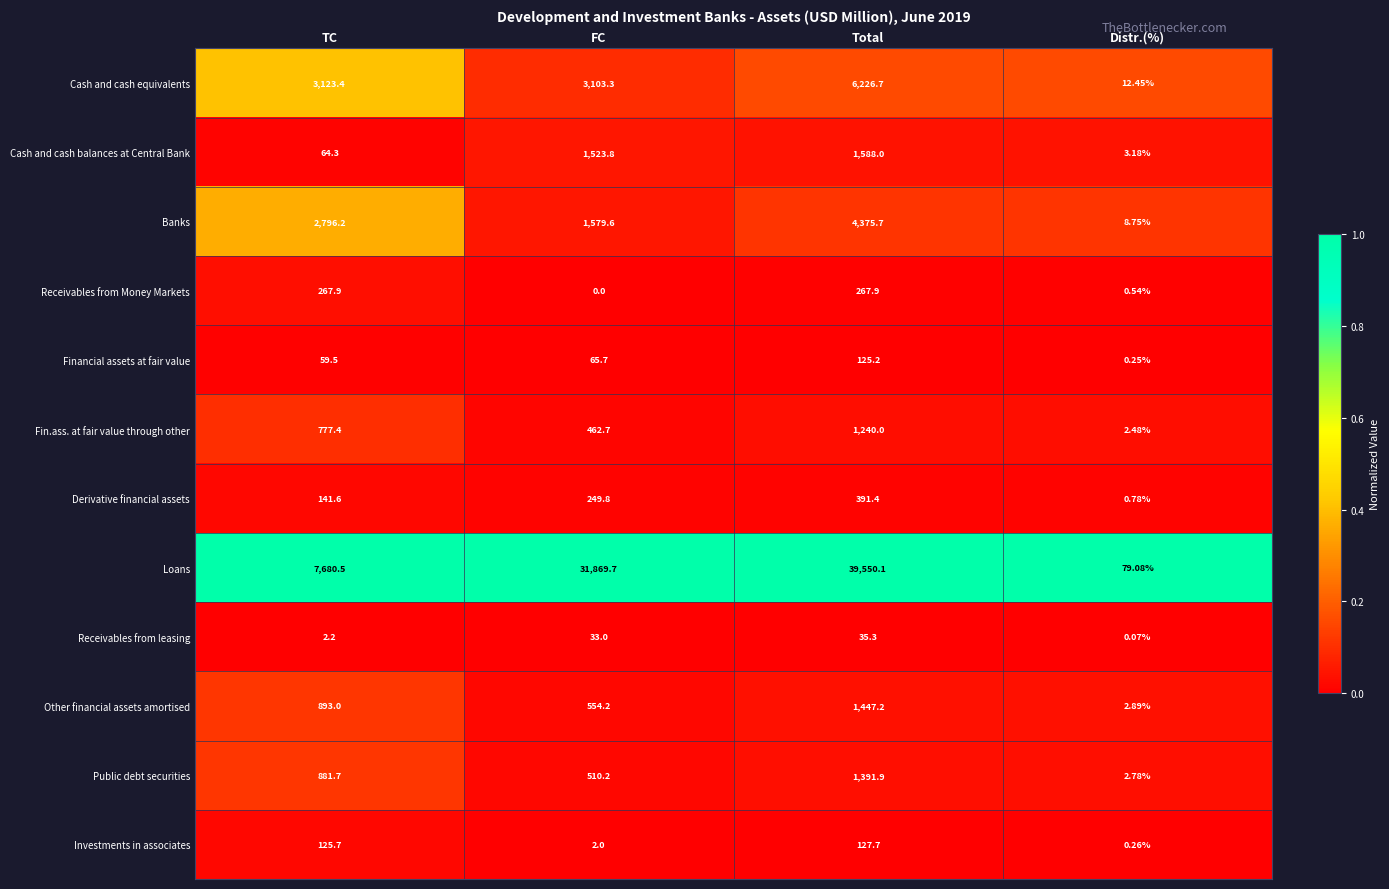

Which series has the largest range (max minus min)?

Loans